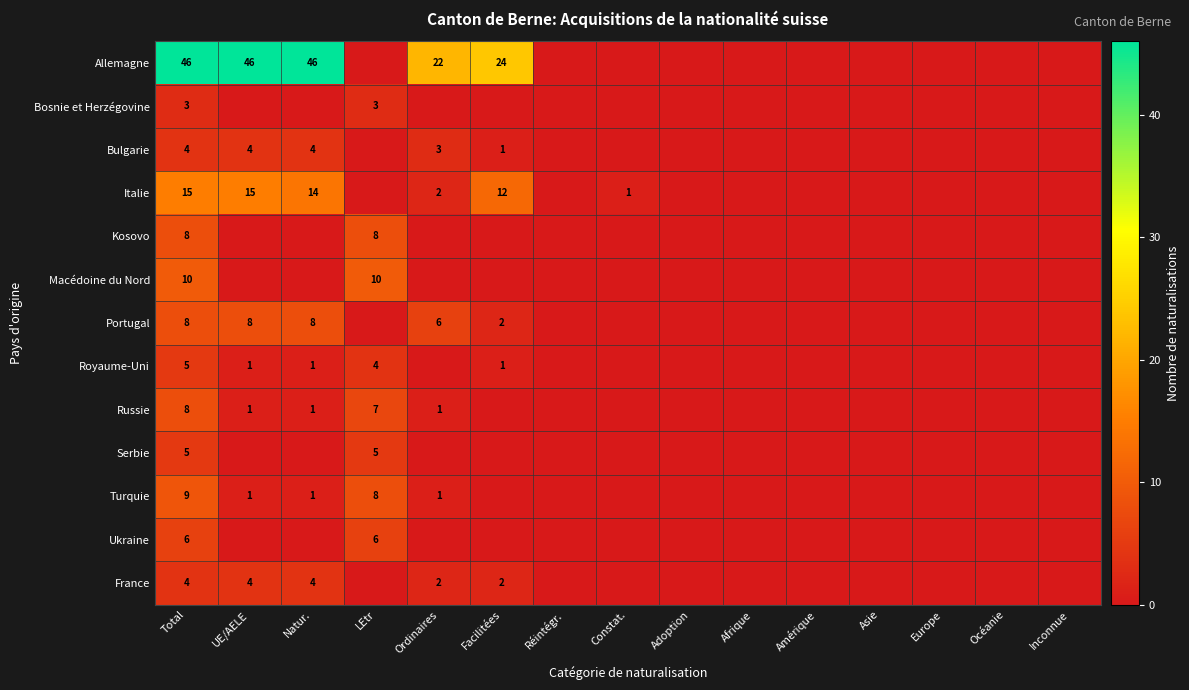

Is it true that Royaume-Uni equals 1 at Facilitées?

True